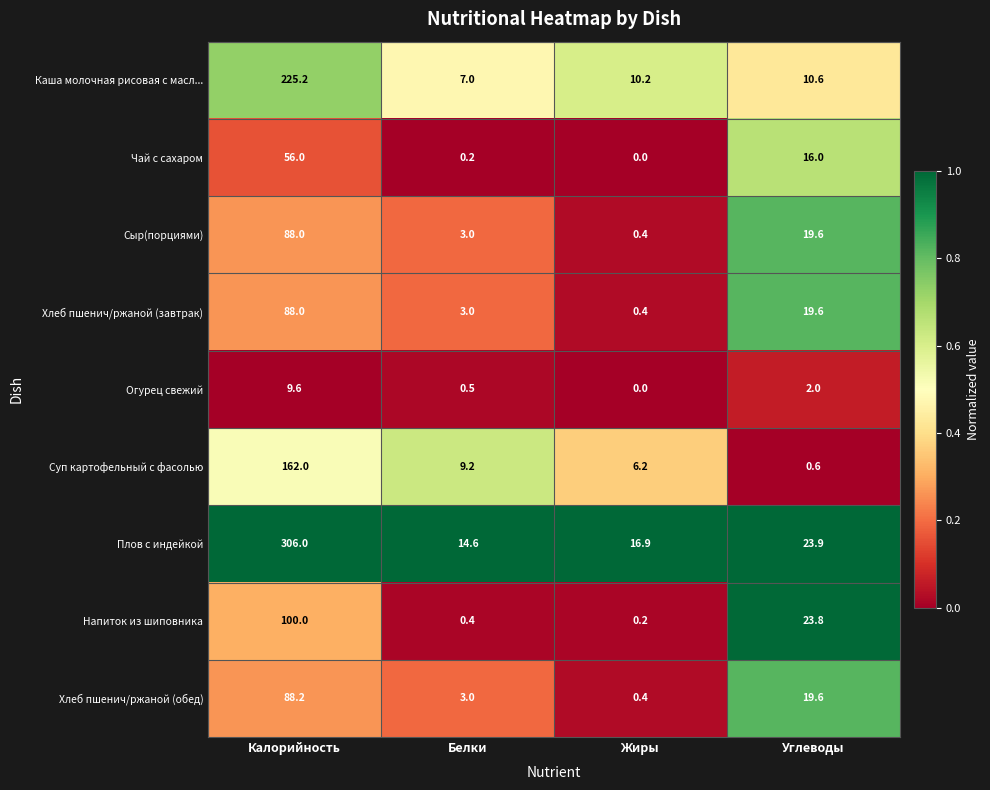

Between Калорийность and Жиры, which series saw the biggest shift?

Плов с индейкой